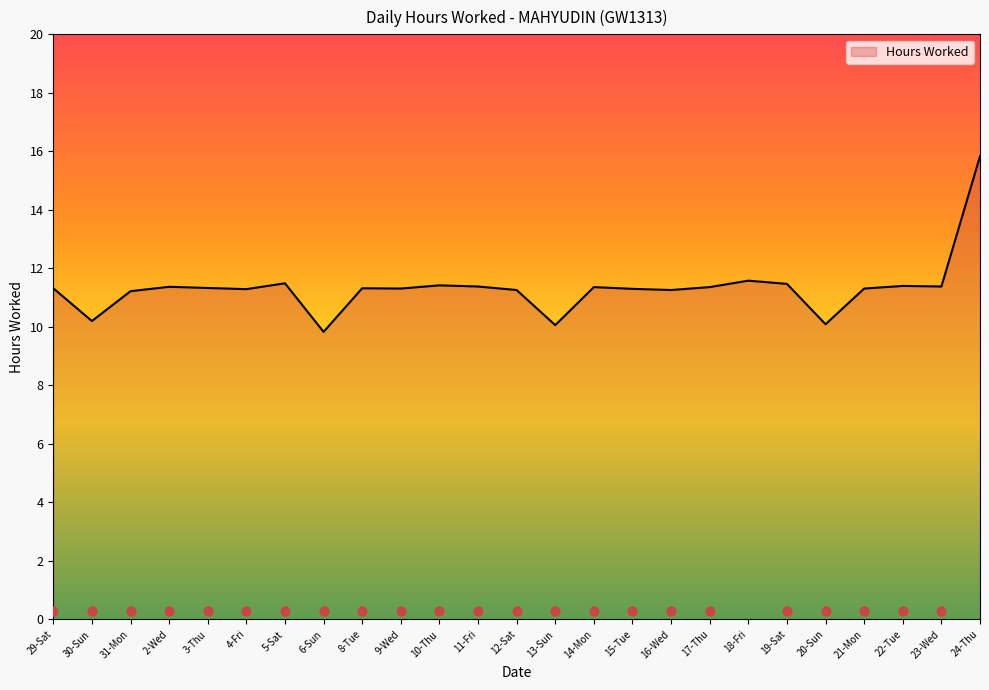

Between 31-Mon and 8-Tue, which is larger?

8-Tue